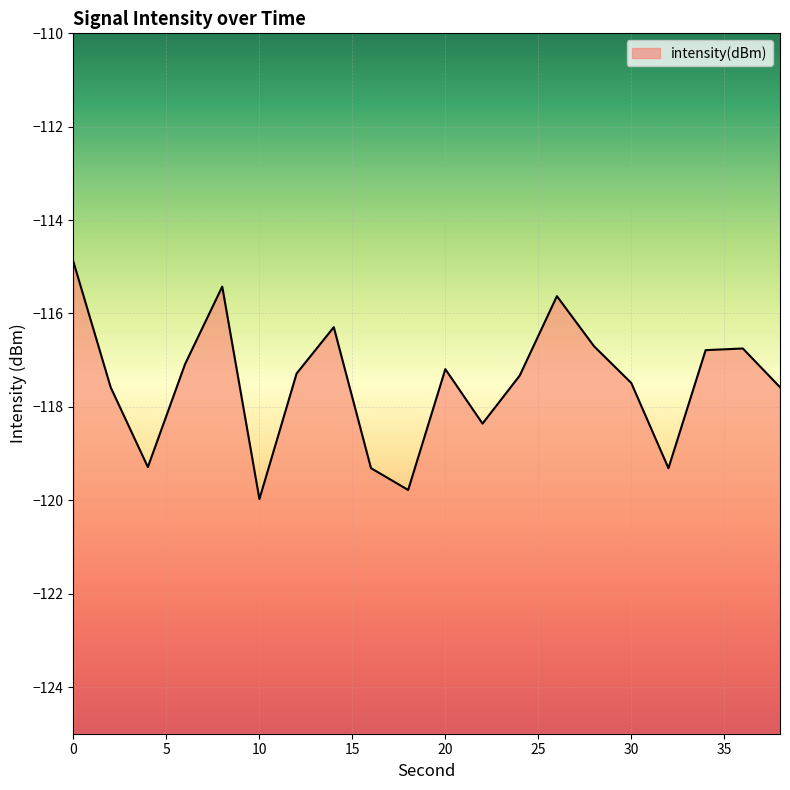

Between 26 and 20, which is larger?

26